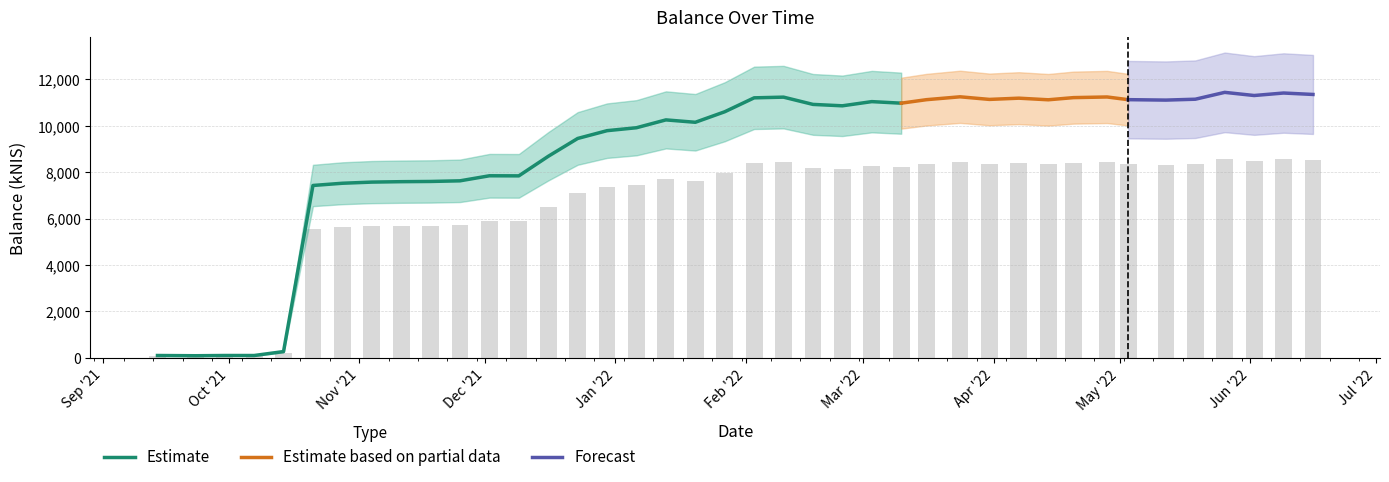

What is the average value?

6635.5